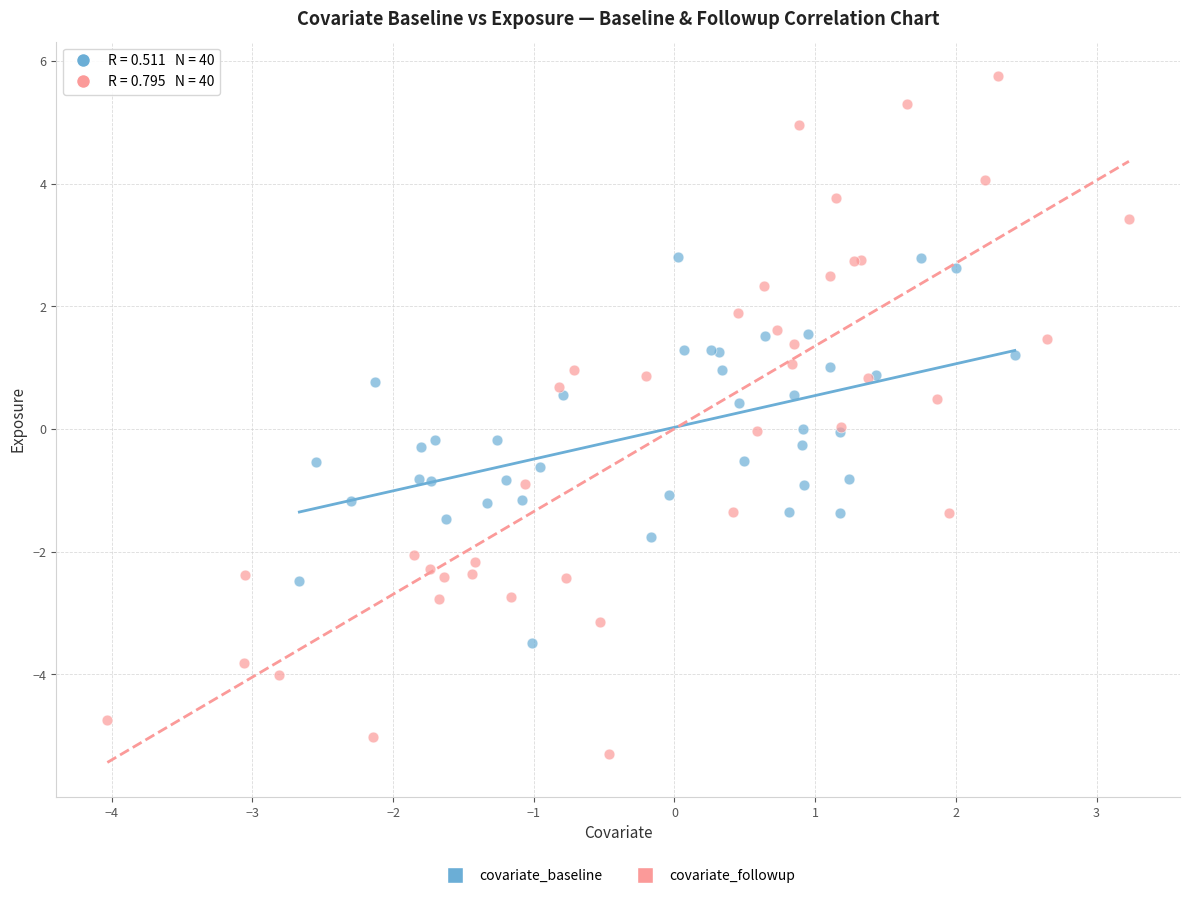

Which series contains the lowest Y value?

covariate_followup